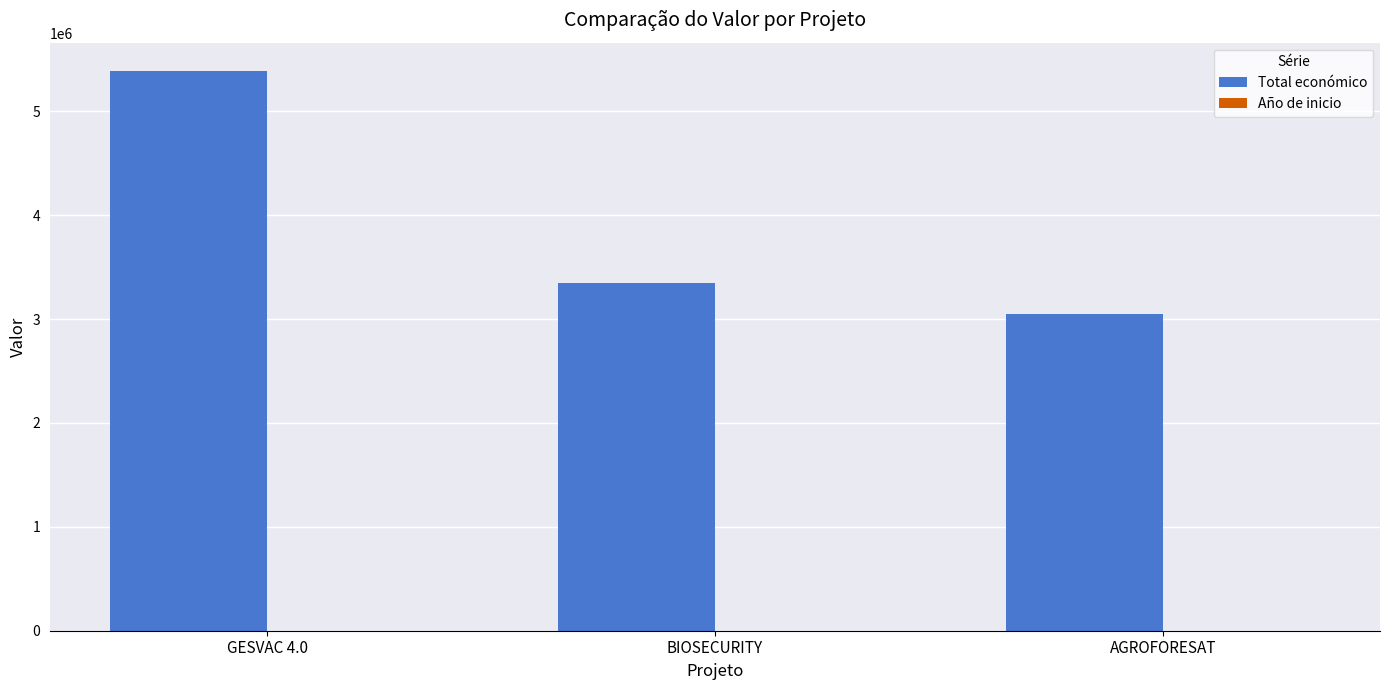

Which series has the largest total across all categories?

Total económico